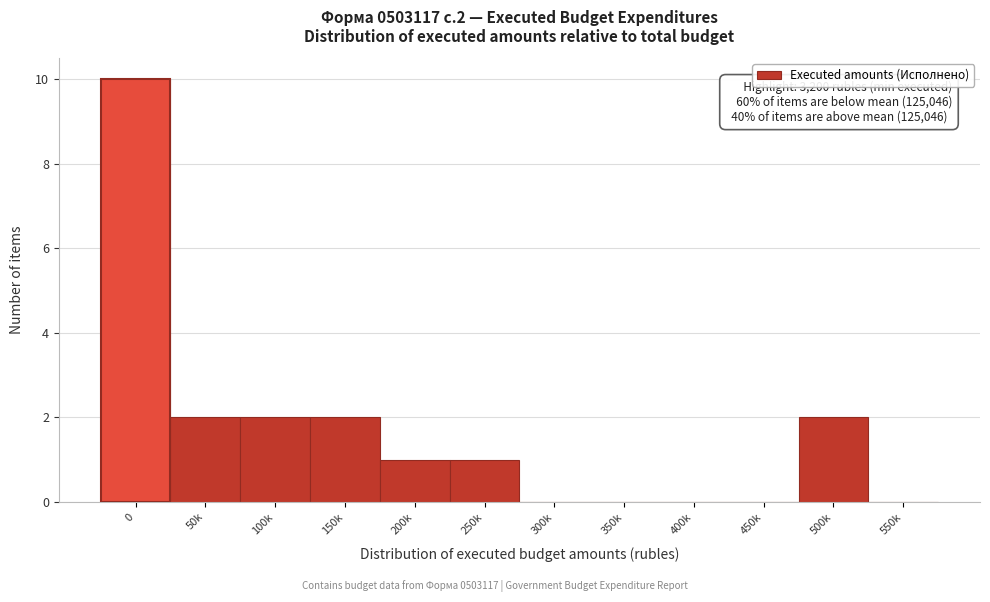

Reading right to left, transcribe all the data shown in this chart.

550k=0	500k=2	450k=0	400k=0	350k=0	300k=0	250k=1	200k=1	150k=2	100k=2	50k=2	0=10